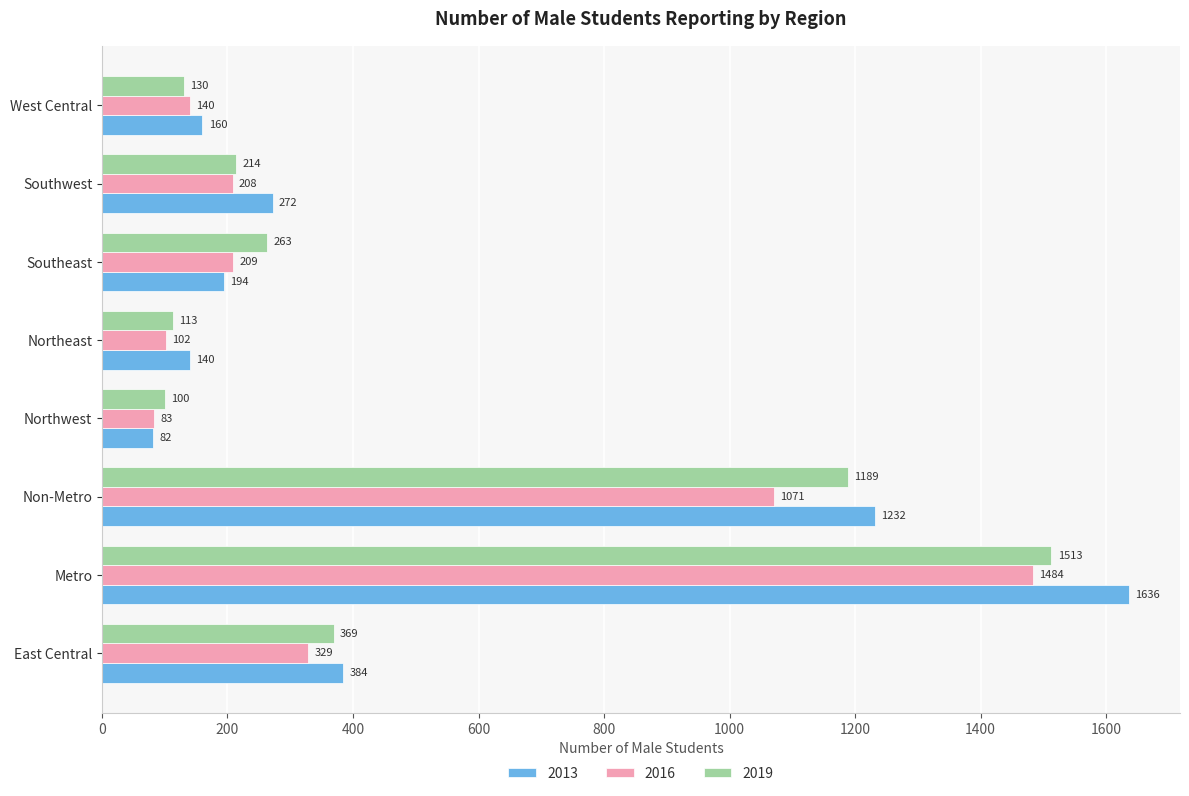

What is the difference between the maximum and second lowest values in the 2019 series?

1400